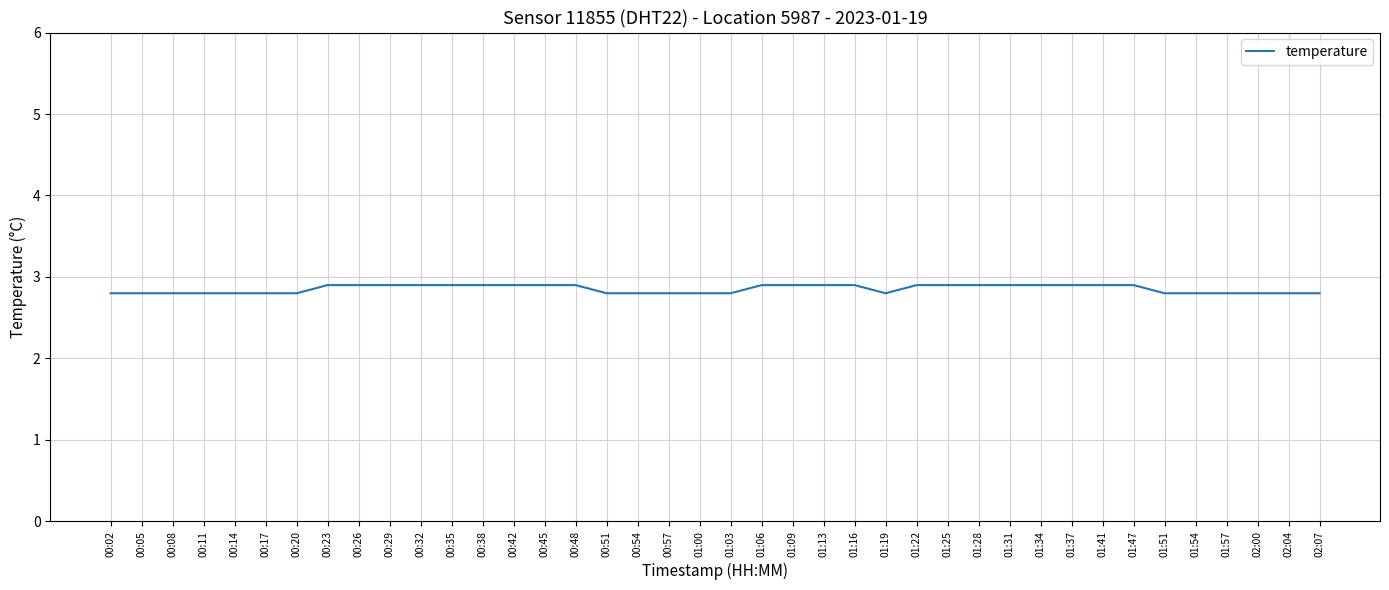

What is the difference between the maximum and minimum values?

0.1